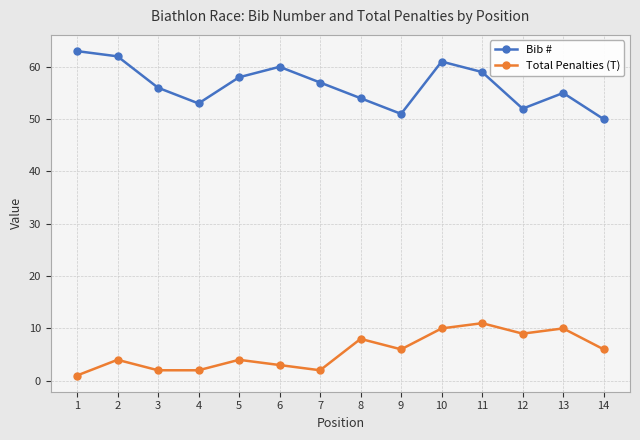

Reading left to right, transcribe all the data shown in this chart.

Bib #: 1=63	2=62	3=56	4=53	5=58	6=60	7=57	8=54	9=51	10=61	11=59	12=52	13=55	14=50
Total Penalties (T): 1=1	2=4	3=2	4=2	5=4	6=3	7=2	8=8	9=6	10=10	11=11	12=9	13=10	14=6